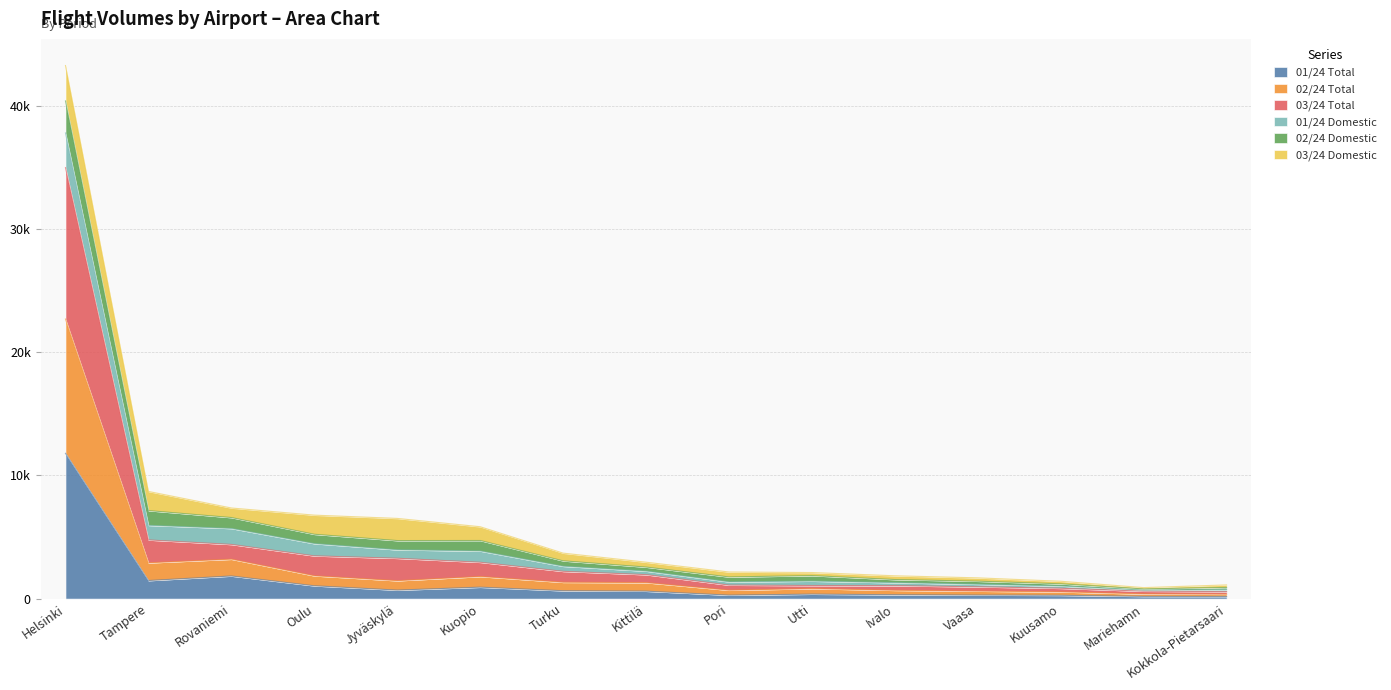

Does the chart display data point markers on the line(s)?

No